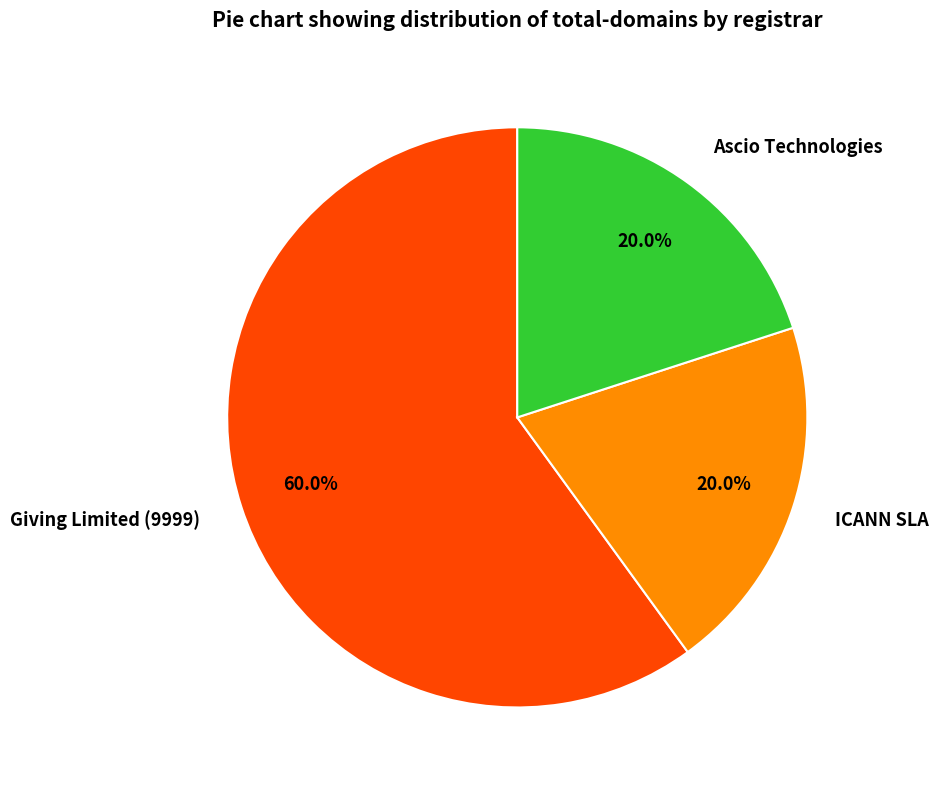

Is there any slice that represents more than half of the pie?

Yes